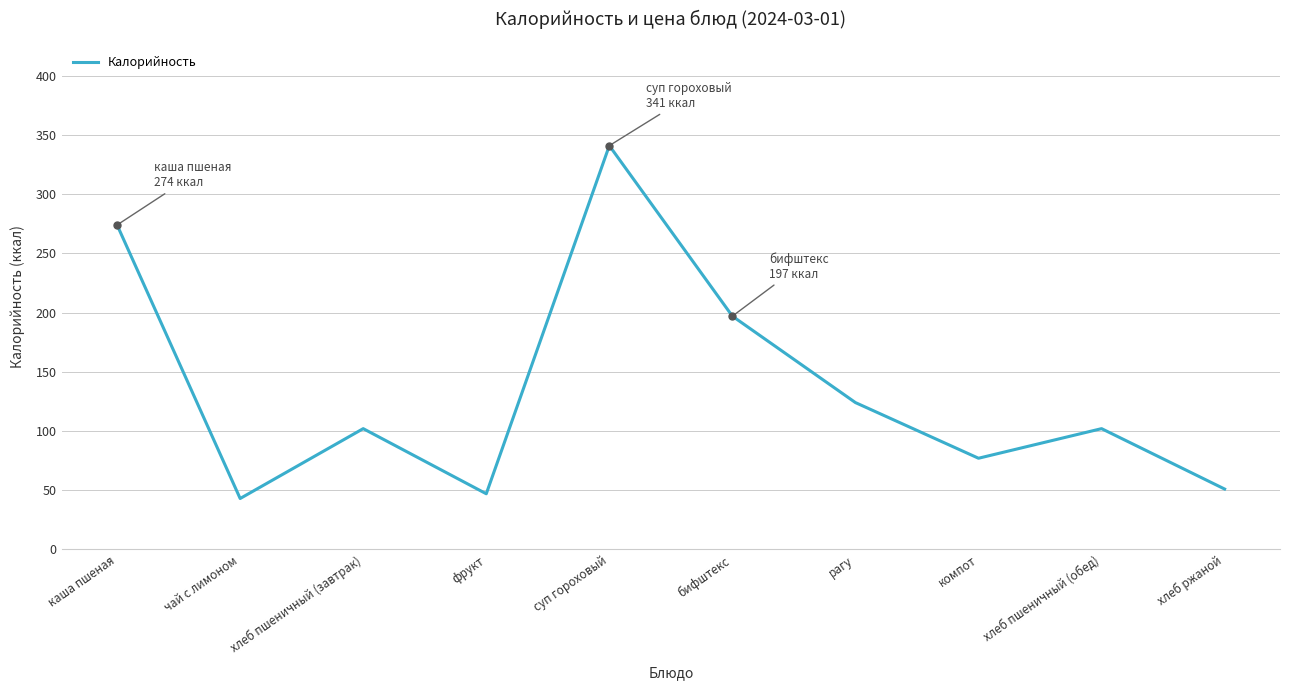

Read the value at рагу.

124